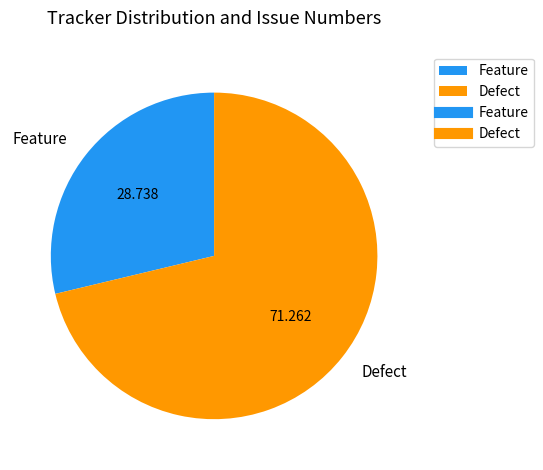

Does Defect represent more than half of the total?

Yes